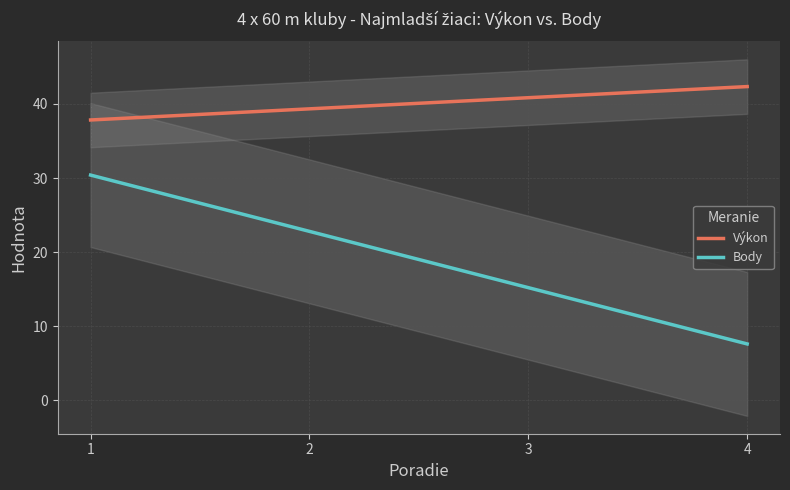

What is the maximum value for Výkon?

42.4